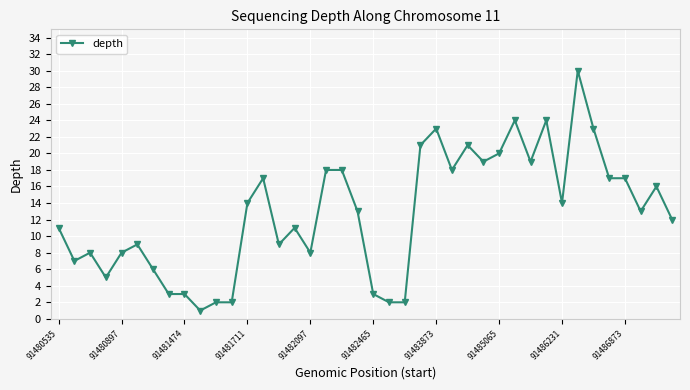

What is the sum of all values?

511